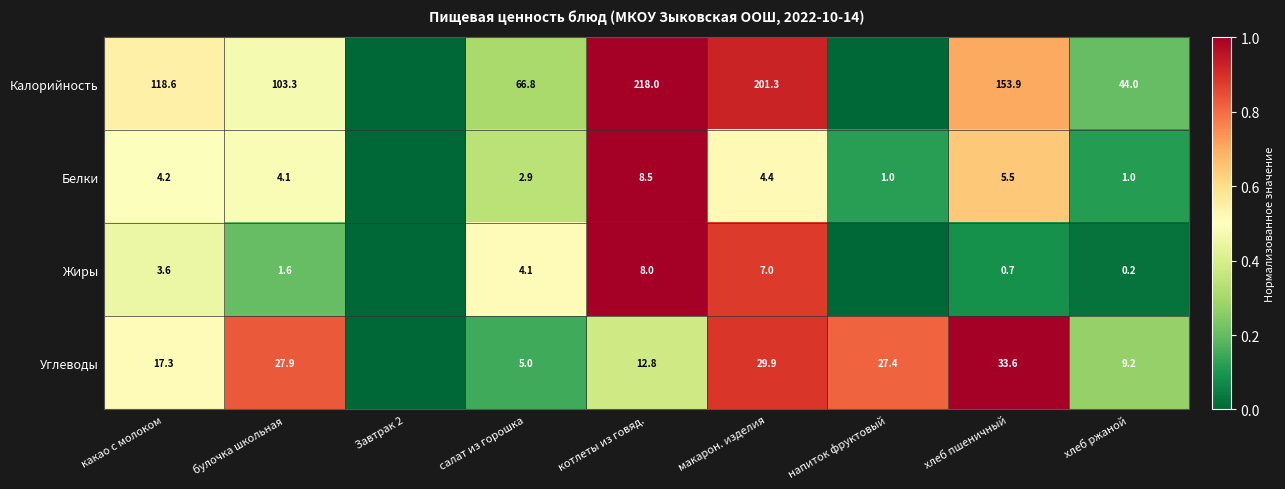

Is the value of Углеводы at булочка школьная greater than the value of Белки at хлеб пшеничный?

Yes